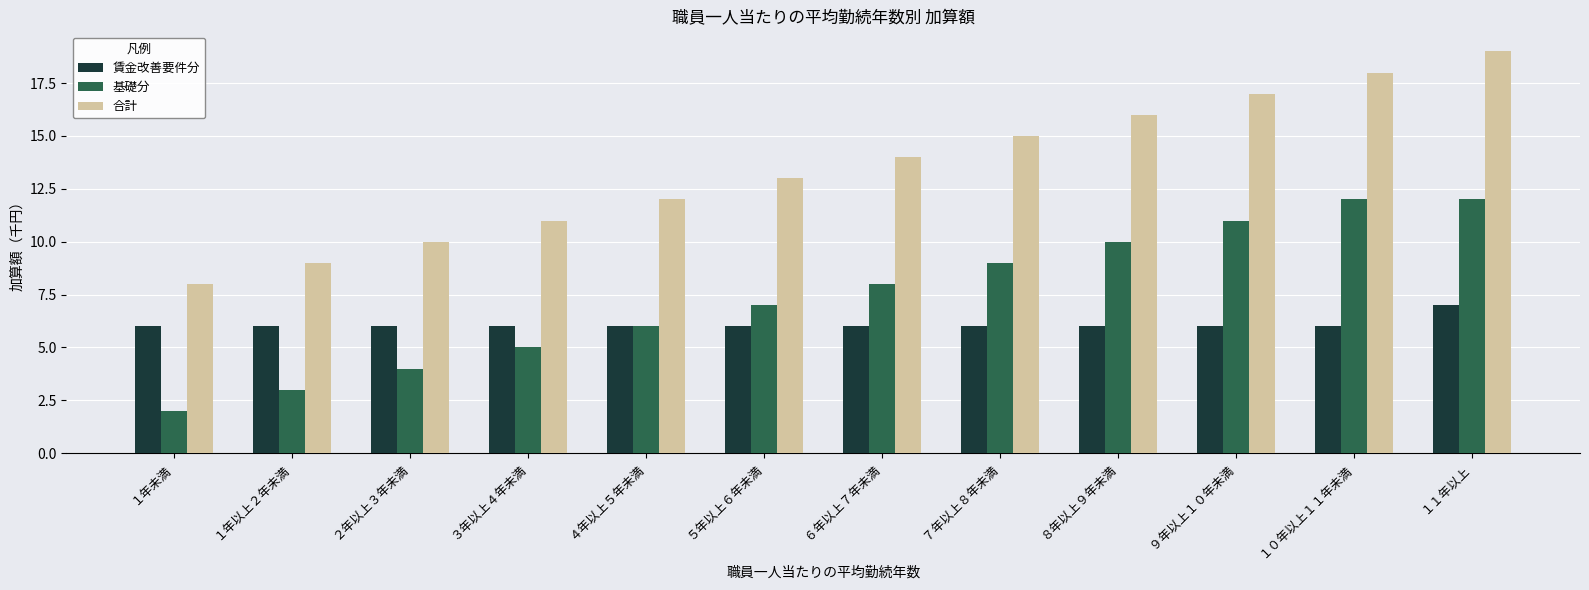

What position from the left is ３年以上４年未満?

4